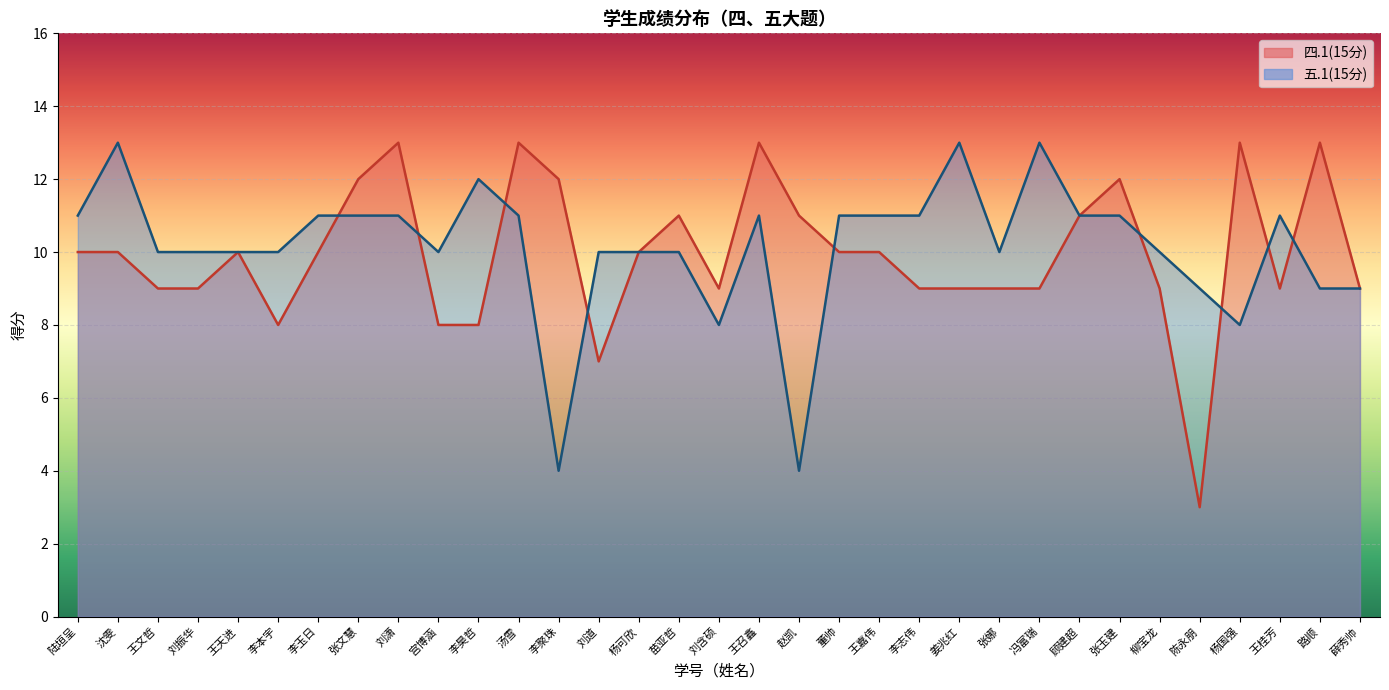

At which category does the chart reach its minimum across all series?

陈永朋